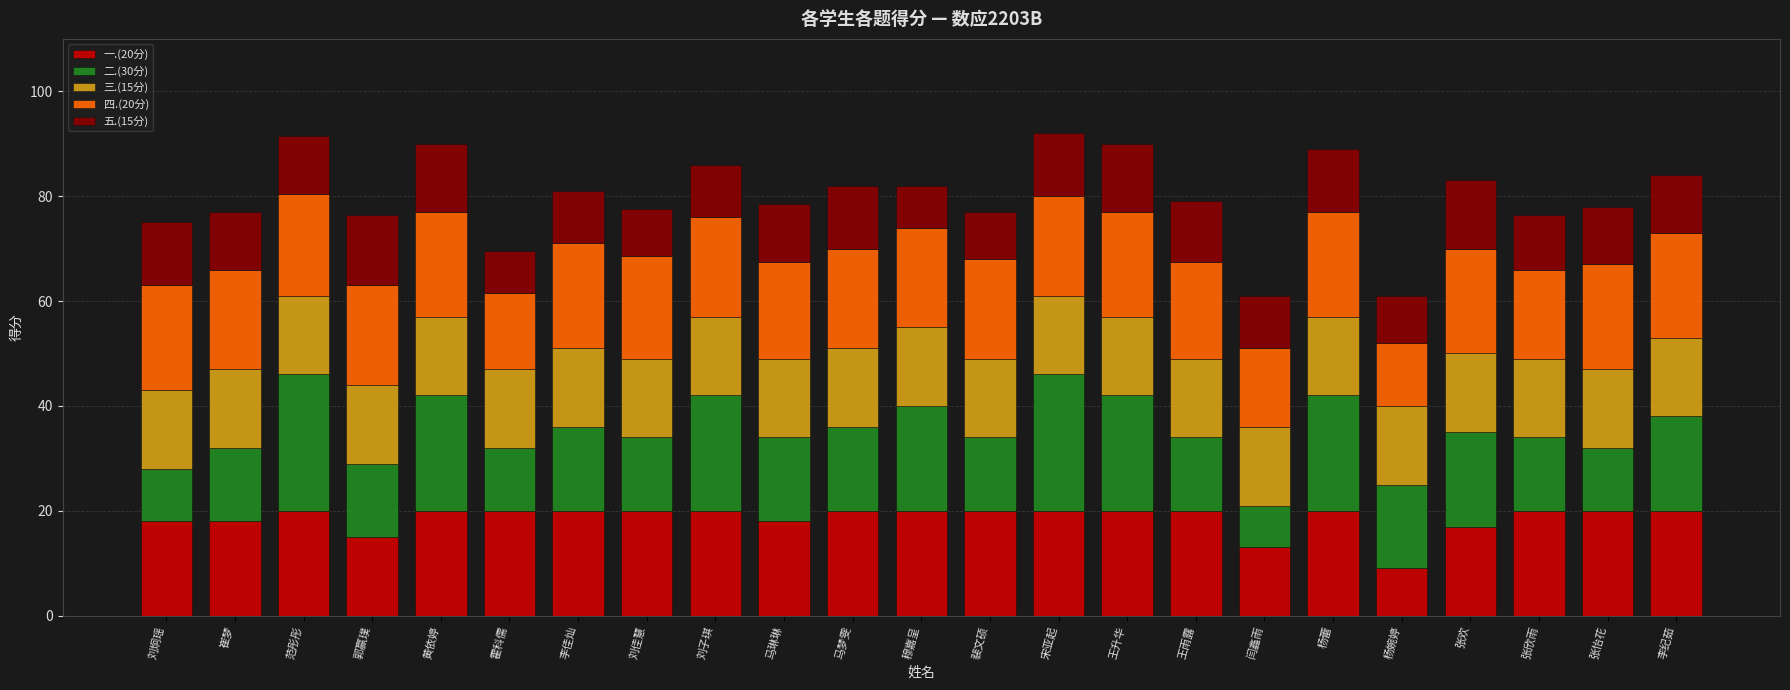

How many data points does each series have?

23